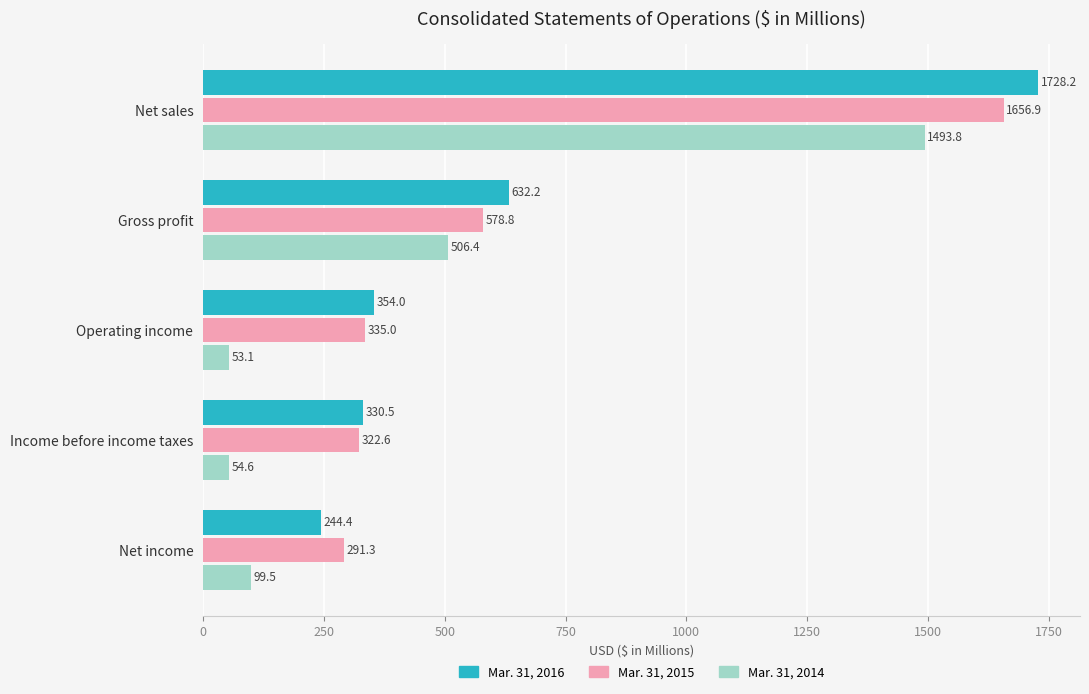

Which category has the lowest value across all series?

Operating income